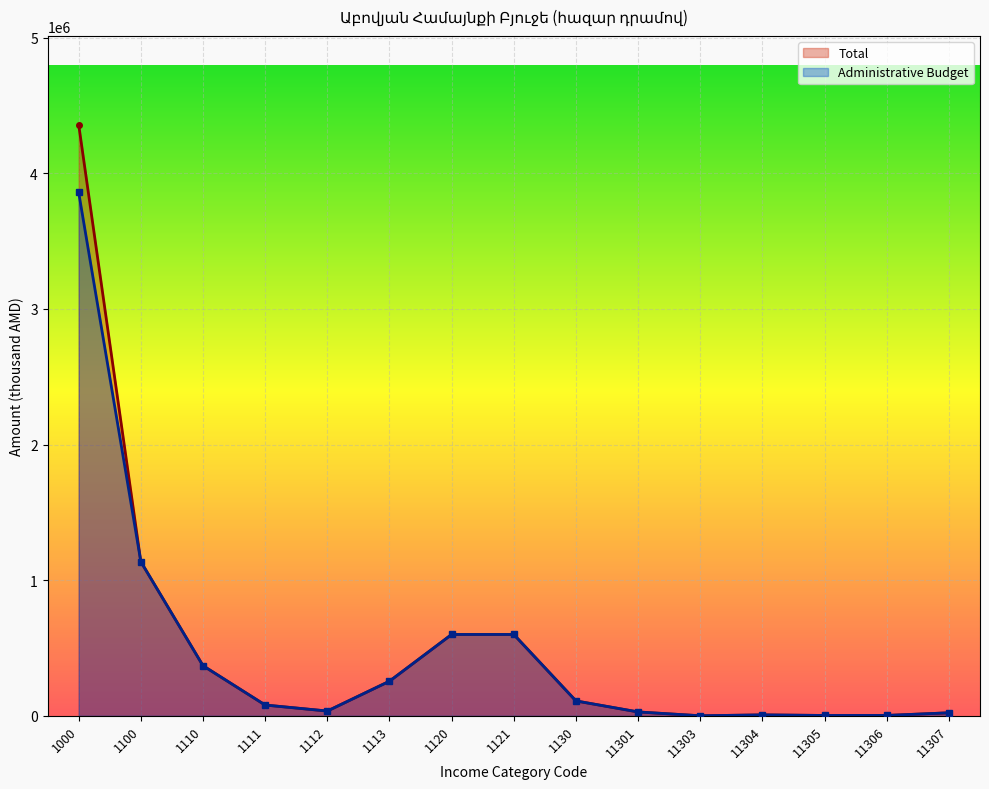

Which category has the highest value across all series?

1000